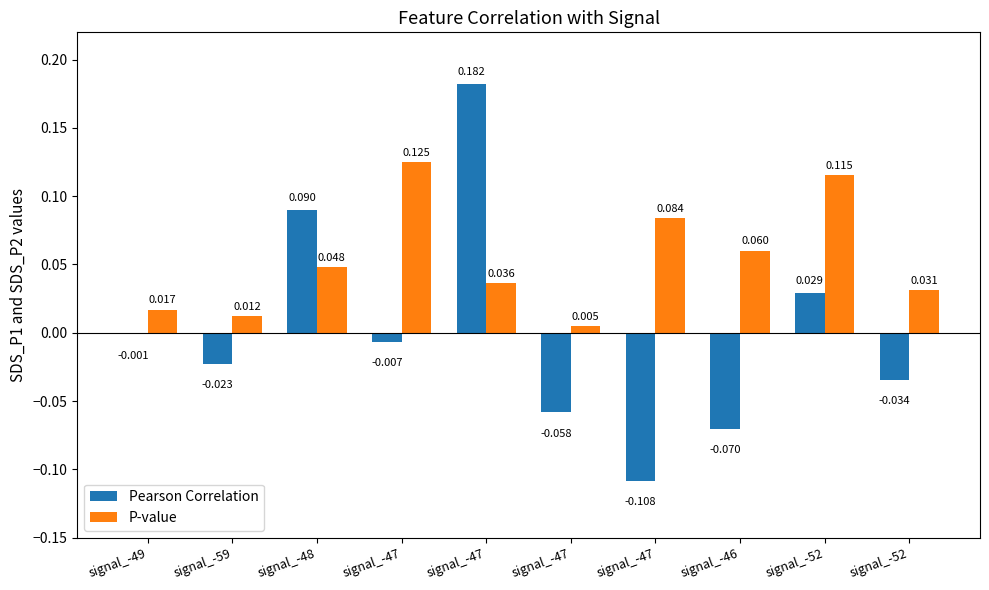

What is the minimum value shown in the chart?

-0.1